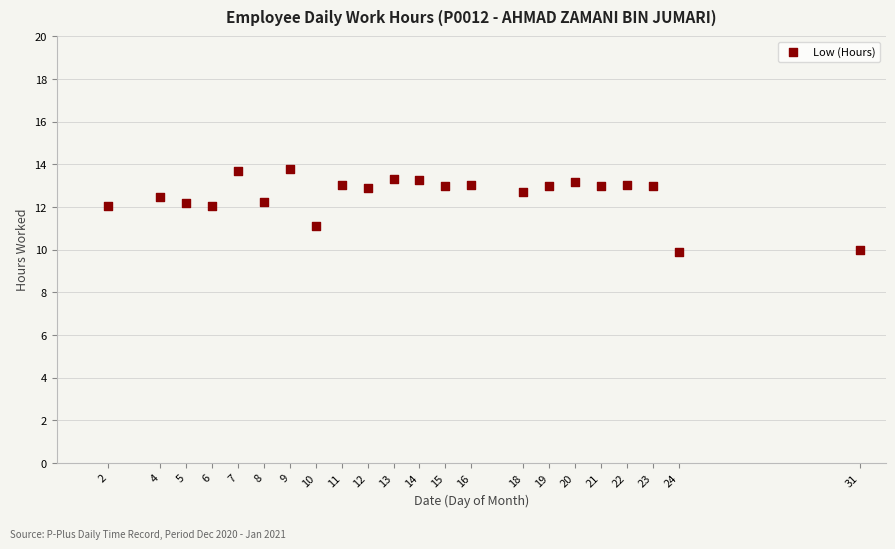

What is the range of Y values (max minus min)?

3.9